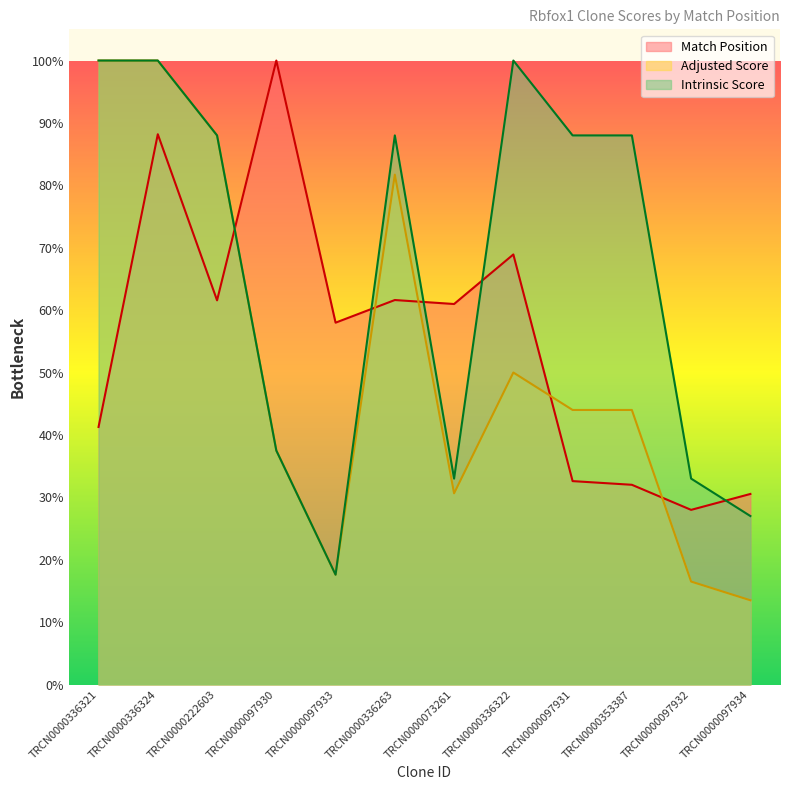

How many values in the Intrinsic Score series are below 88?

5